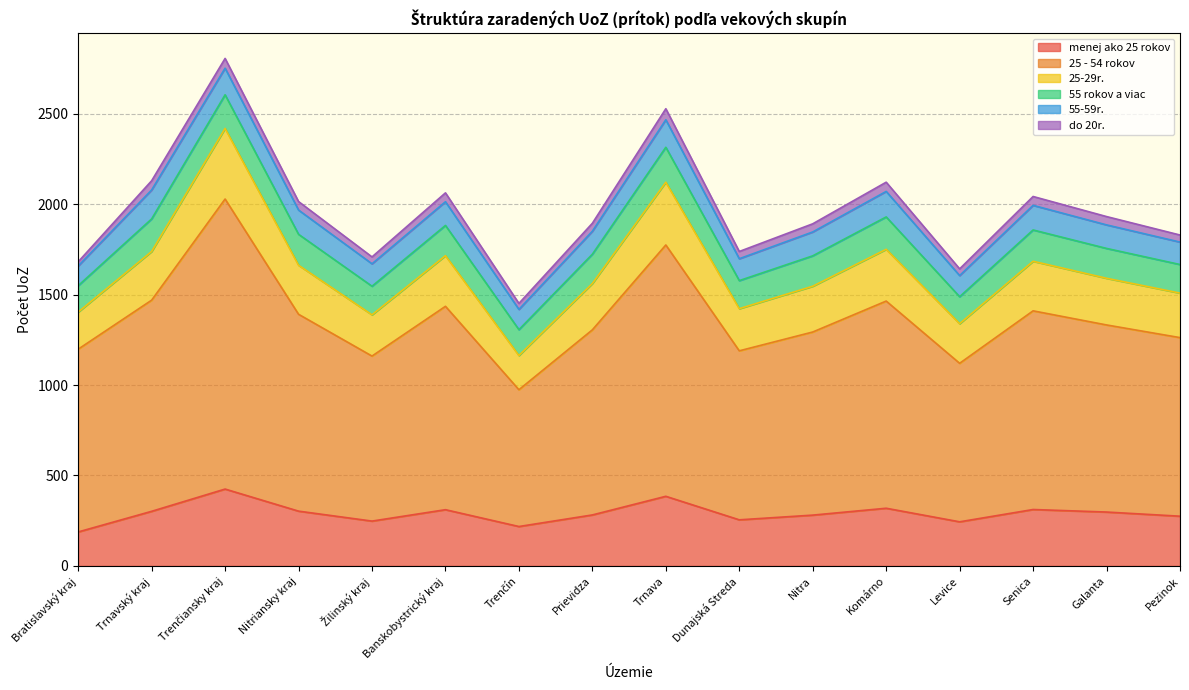

The value of menej ako 25 rokov at Banskobystrický kraj is 311. True or false?

True